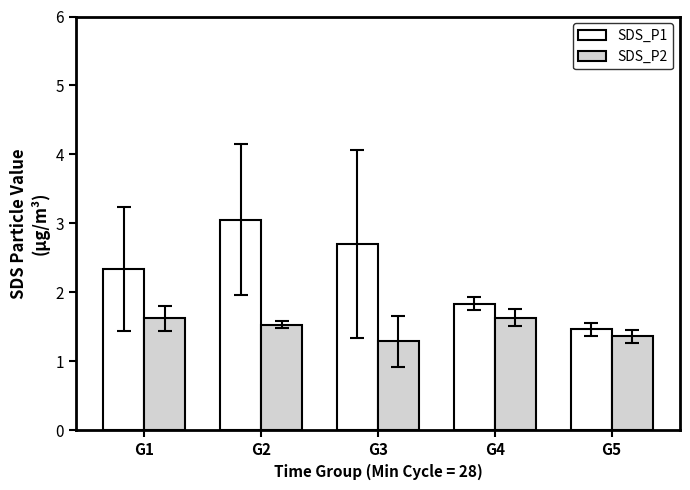

Reading left to right, what are all the values shown in this chart?

SDS_P1: G1=2.3	G2=3.1	G3=2.7	G4=1.8	G5=1.5
SDS_P2: G1=1.6	G2=1.5	G3=1.3	G4=1.6	G5=1.4